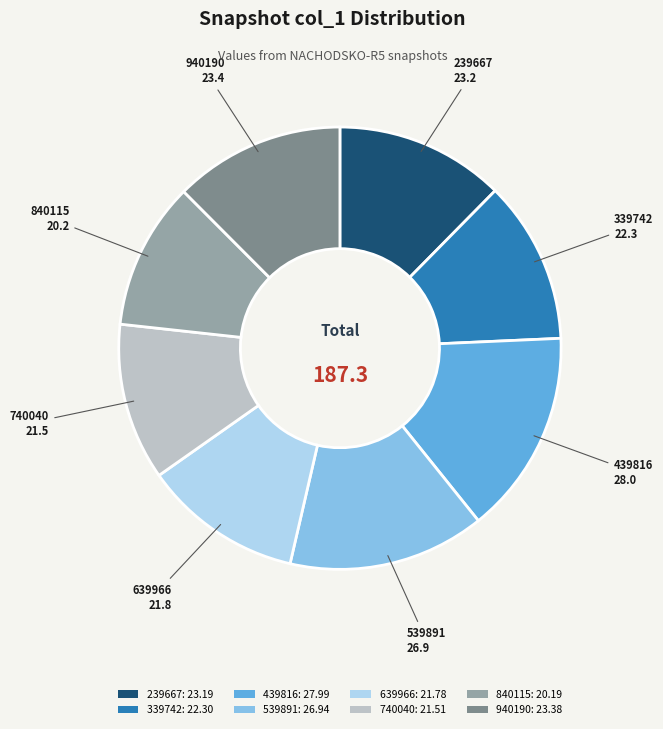

Is there a majority slice in this chart?

No